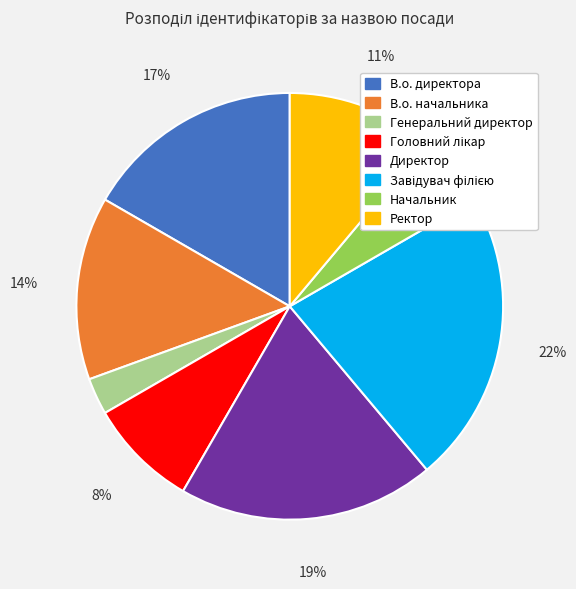

To the nearest percent, what is the combined percentage of Начальник and Ректор?

17%